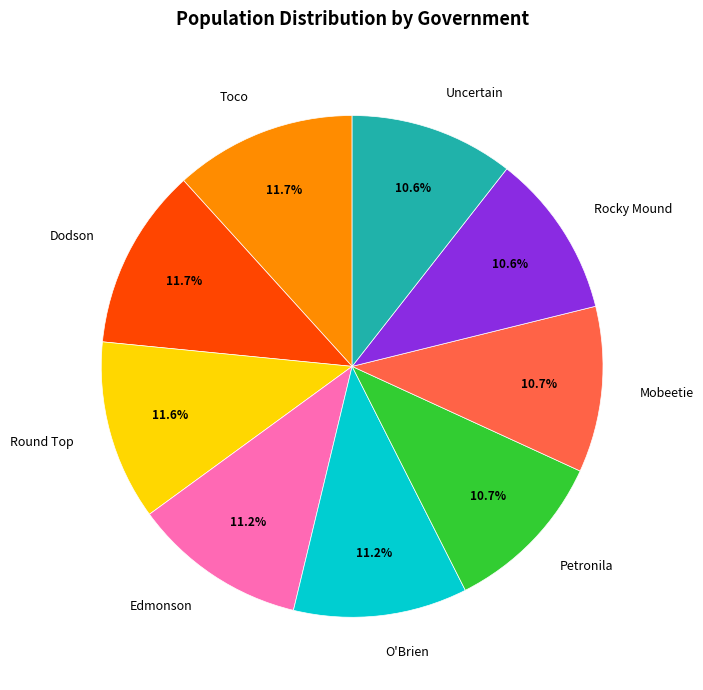

What is the ratio of the value at O'Brien to the value at Uncertain?

1.1